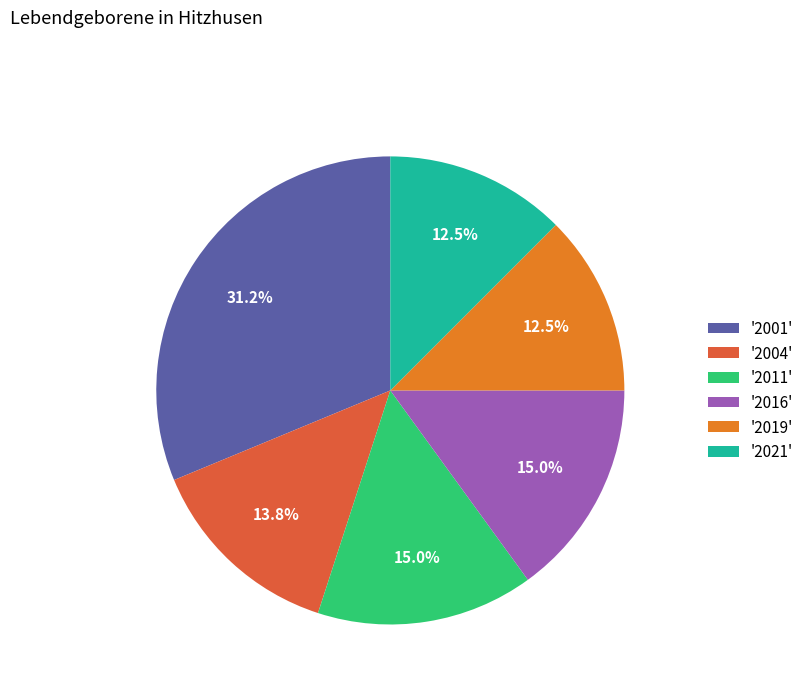

What percentage do '2001' and '2011' together represent?

46.2%